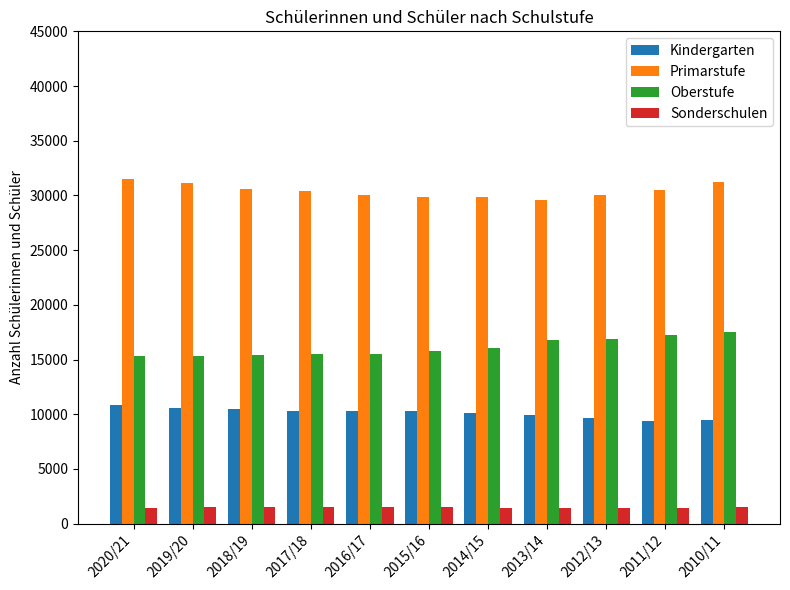

What is the average value of the Sonderschulen series?

1470